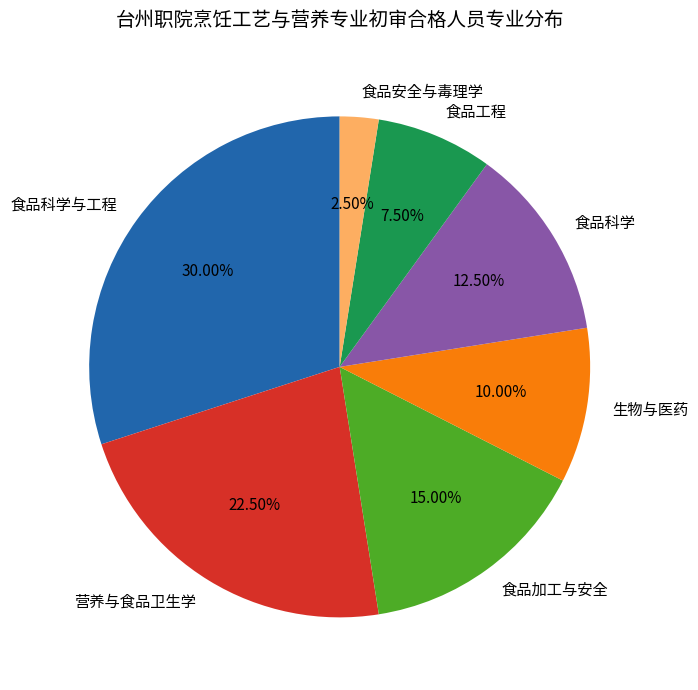

Is it true that 食品工程 is 2% of the pie?

False